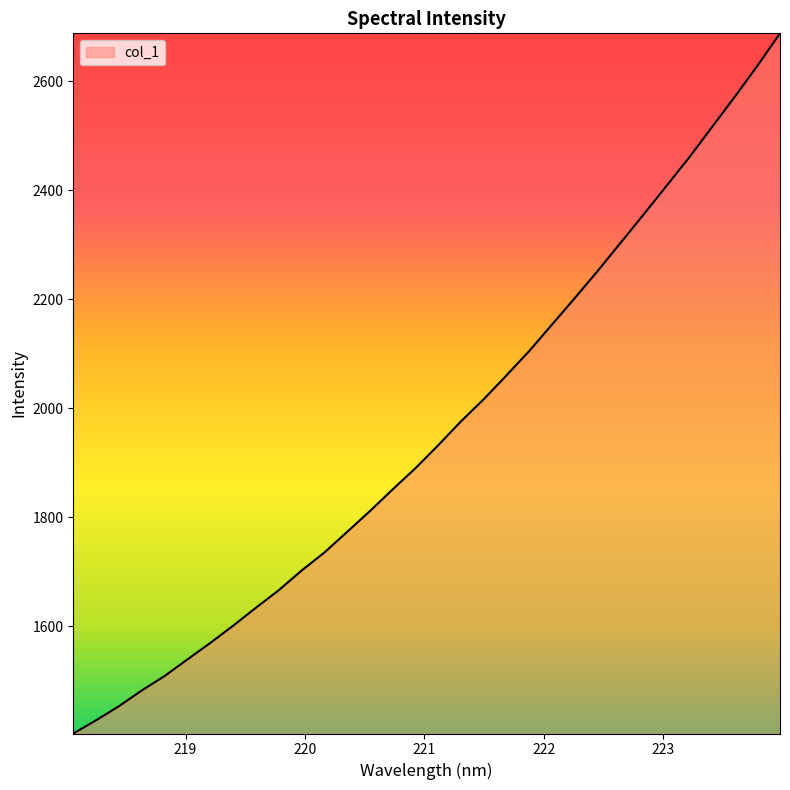

What is the difference between the maximum and minimum values?

1284.5